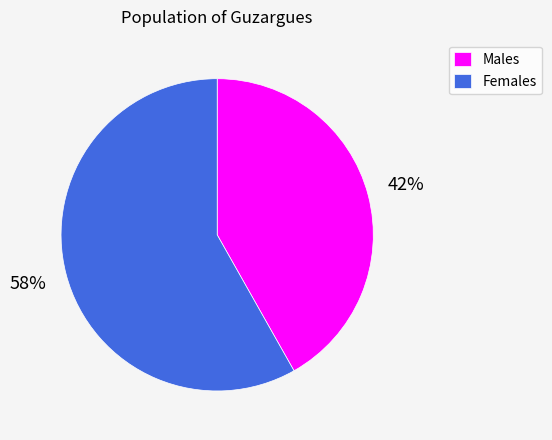

Which category has the biggest portion of the pie?

Females